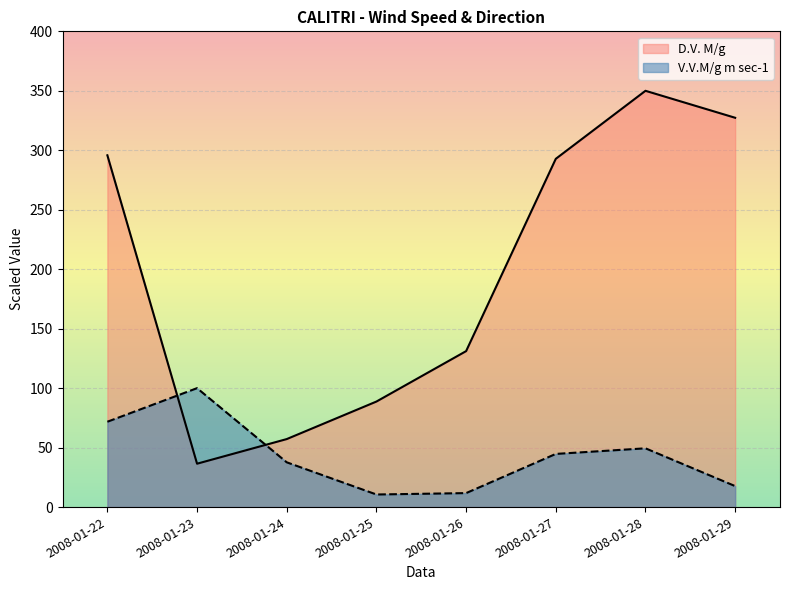

Rank the categories by V.V.M/g m sec-1 value from highest to lowest.

2008-01-23, 2008-01-22, 2008-01-28, 2008-01-27, 2008-01-24, 2008-01-29, 2008-01-26, 2008-01-25